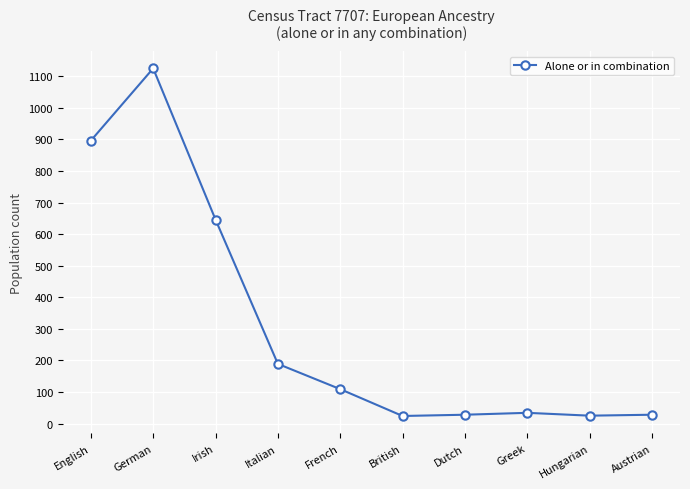

Approximately how many times larger is the value at English compared to Dutch?

32.0